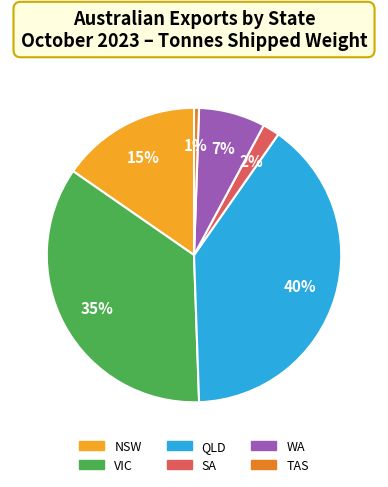

Is there a majority slice in this chart?

No